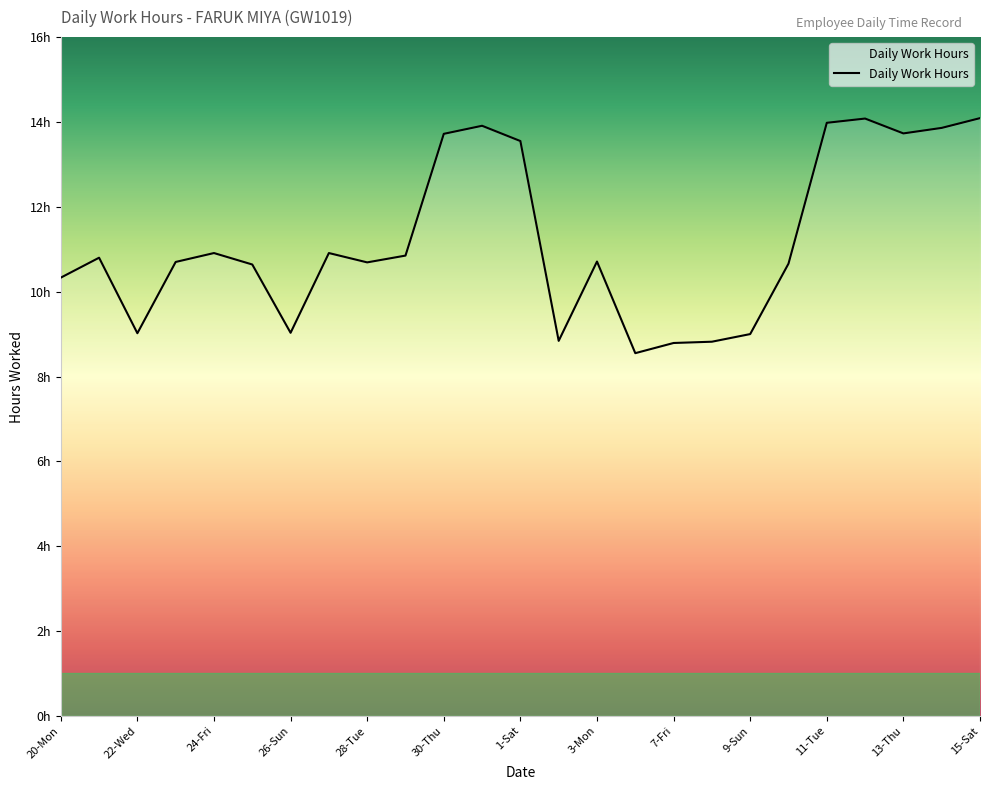

What is the difference between the maximum and second lowest values?

5.3